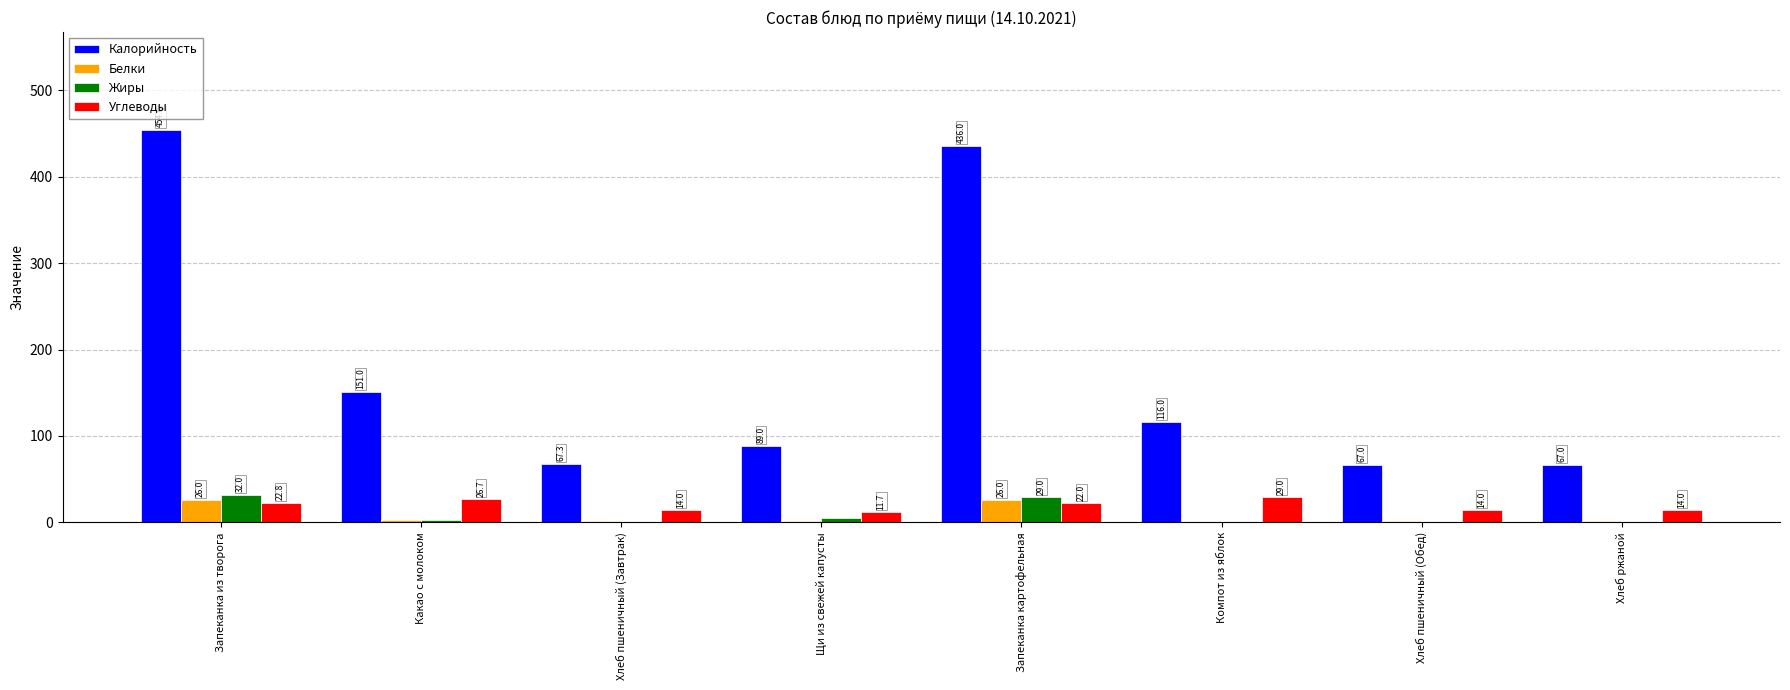

Count the number of categories in the chart.

8